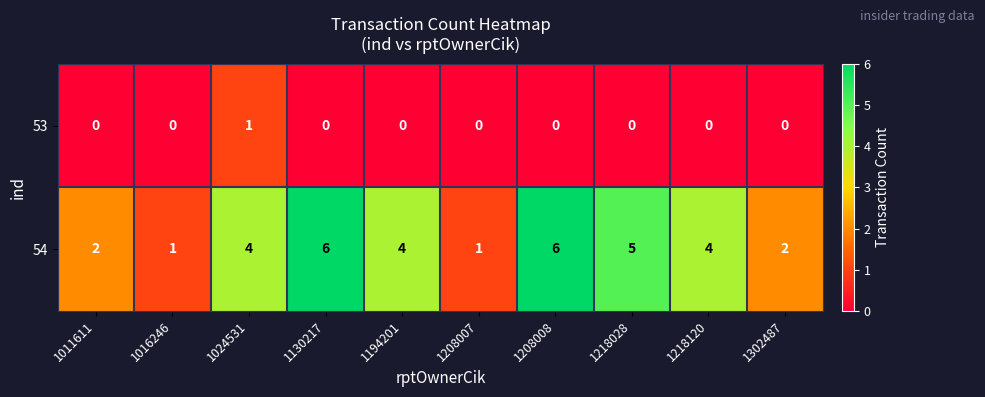

At how many categories does at least one series exceed 3?

6